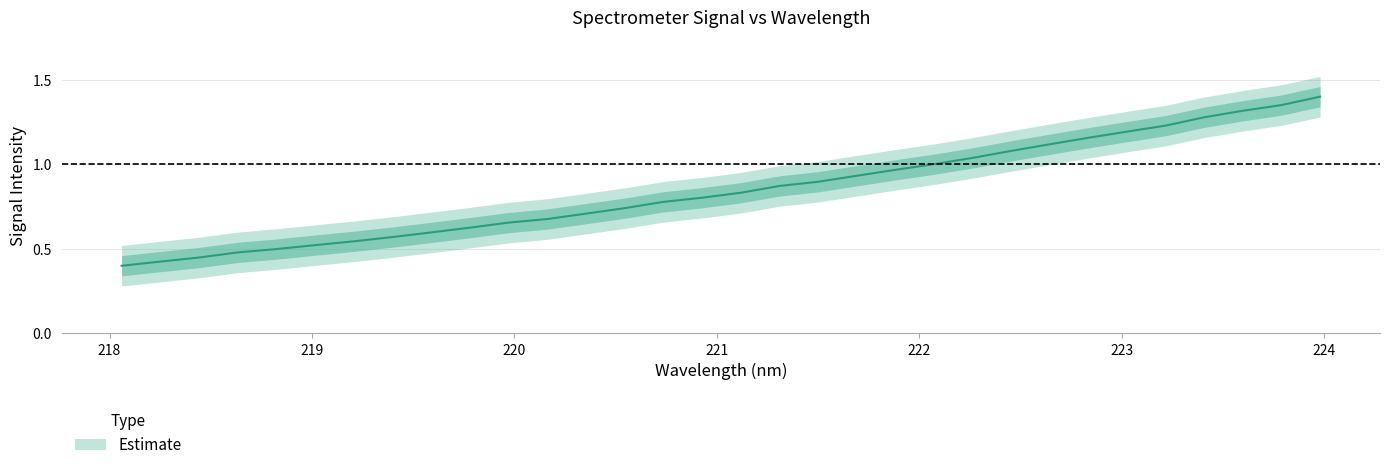

True or false: the data shows 0.5 at 223.408.

False